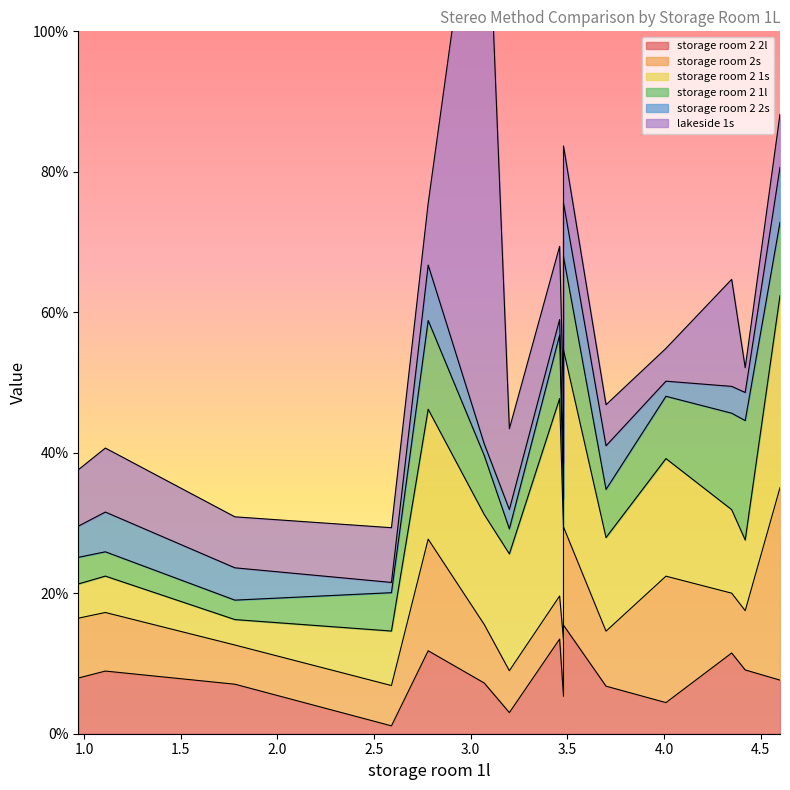

True or false: storage room 2 2l has more than 0 interior local peaks.

True